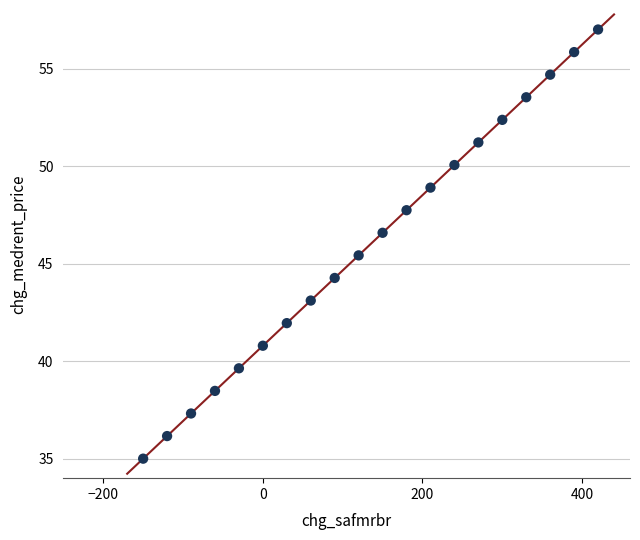

What is the range of Y values (max minus min)?

22.0